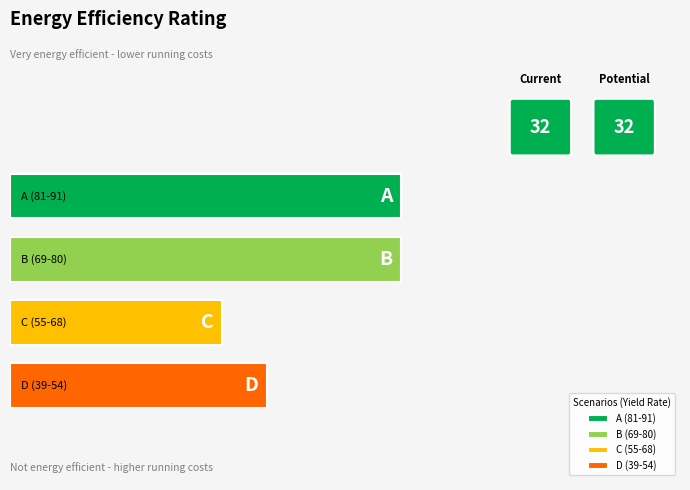

What are all the series names shown in the legend?

A (81-91), B (69-80), C (55-68), D (39-54)